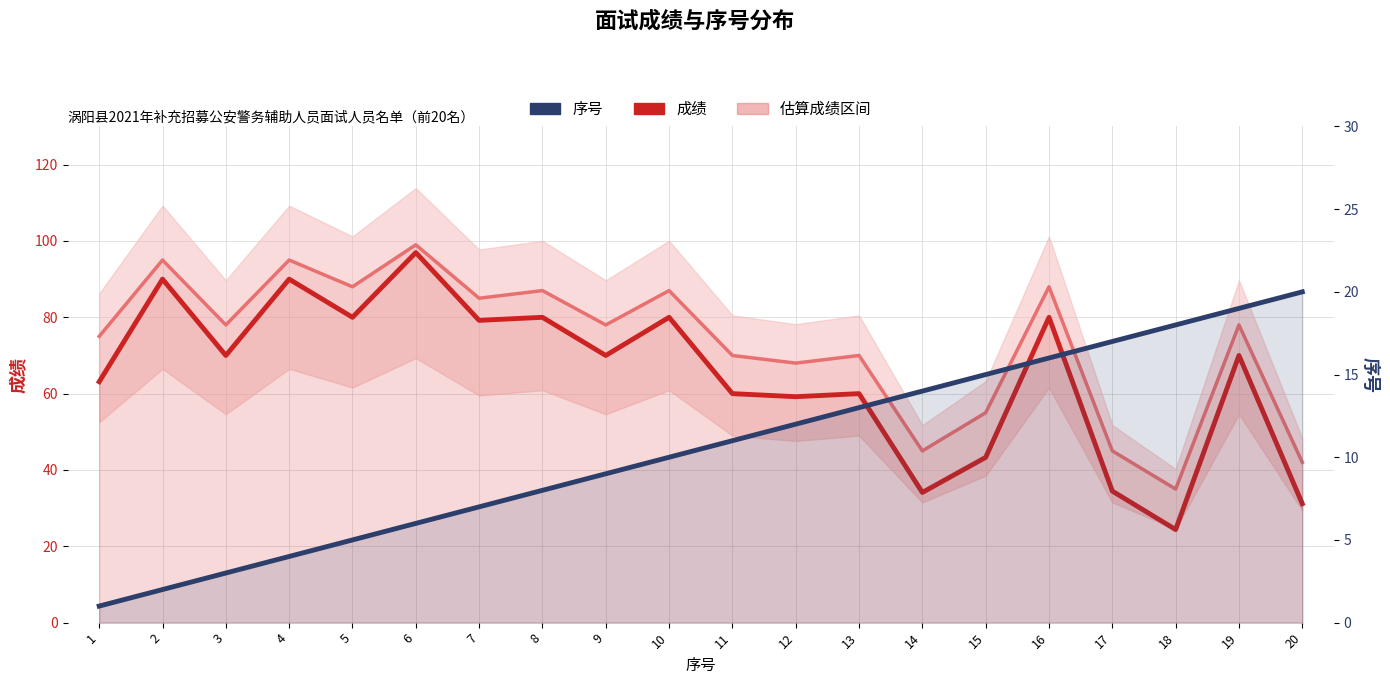

Where does the 成绩 series first go above 70?

2